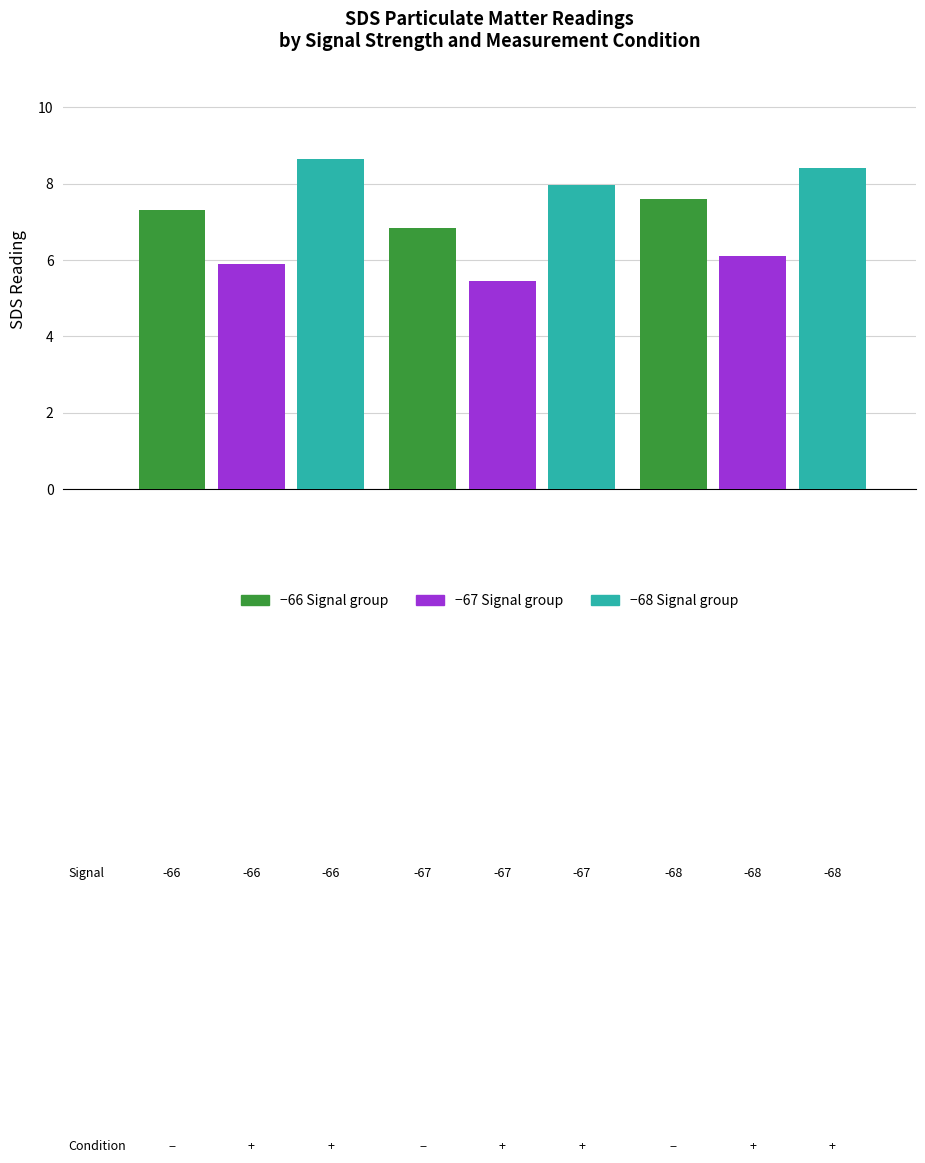

How many bars are there in total?

9